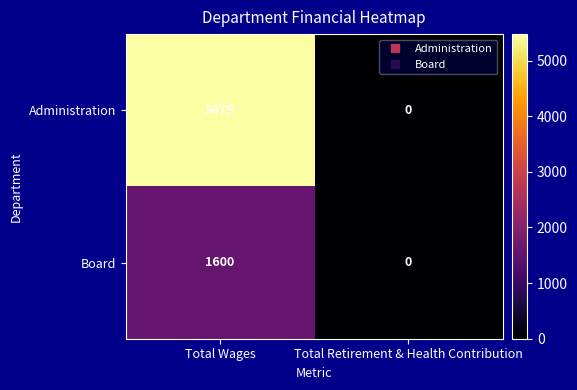

The value of Administration at Total Retirement & Health Contribution is 0. True or false?

True